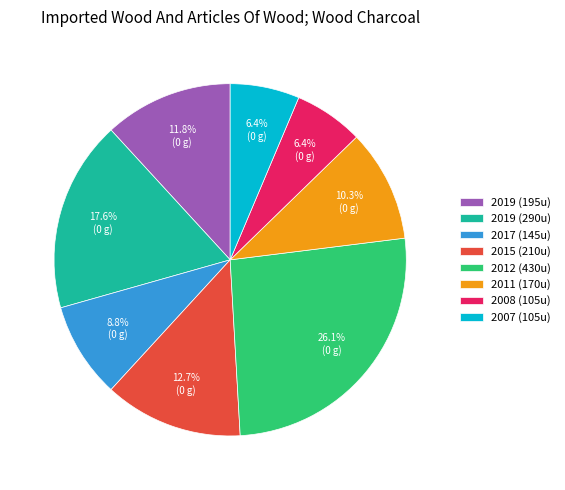

Combined, do 2008 (105u) and 2015 (210u) account for over 50%?

No